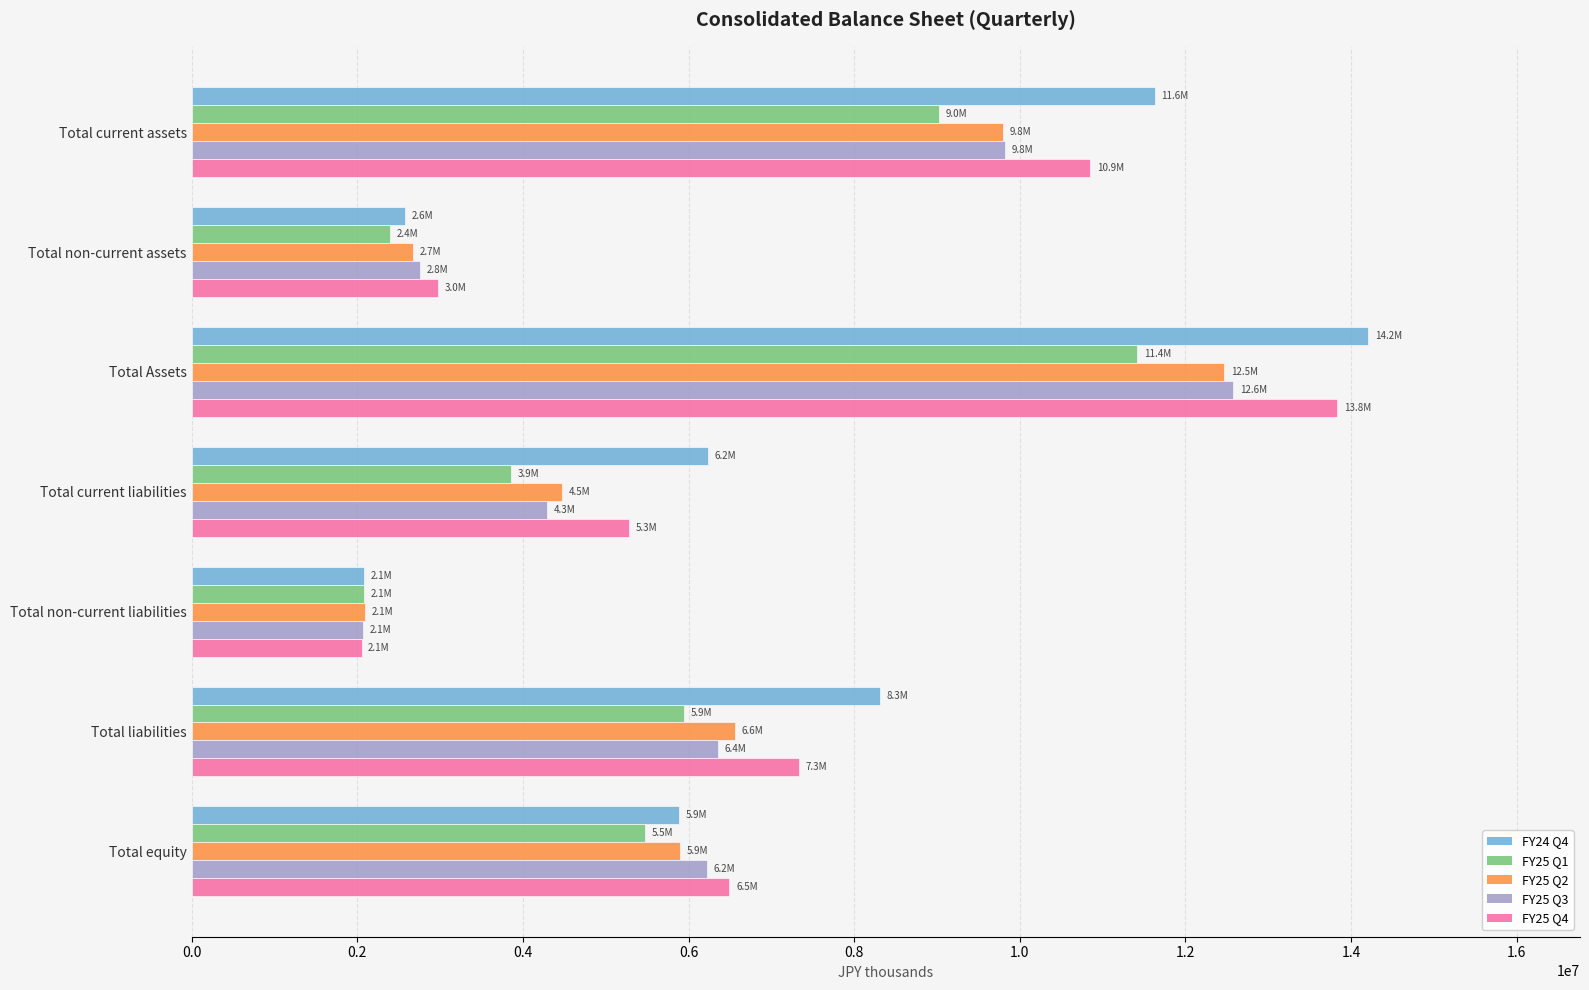

Is it true that FY25 Q4 equals 2051659 at Total non-current liabilities?

True